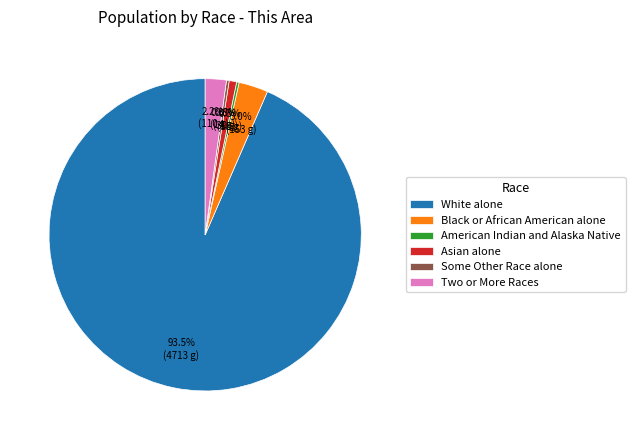

What is the largest slice in the pie chart?

White alone